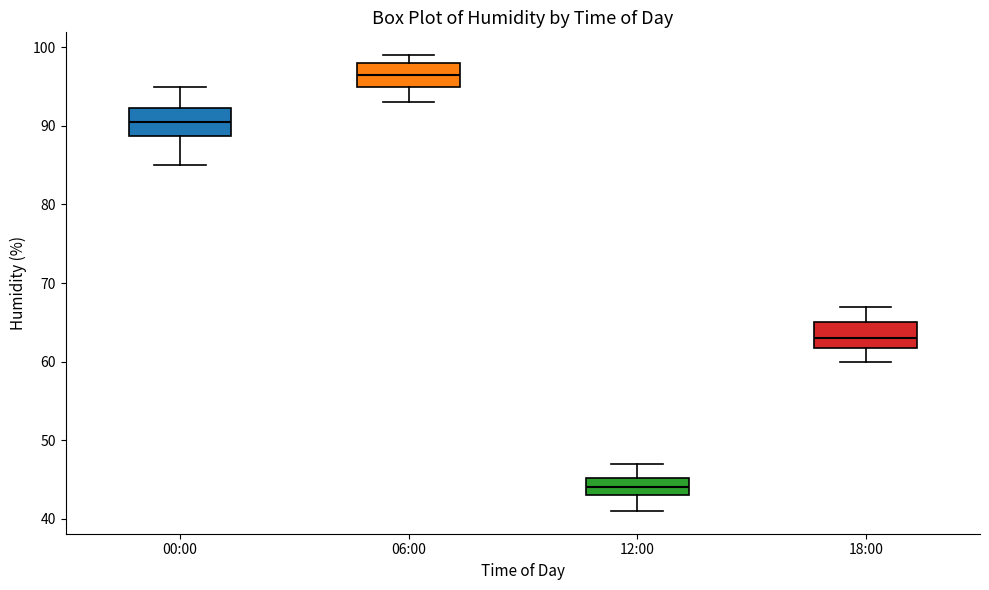

Reading left to right, read every box against the y-axis: the position of its median line, the range the box covers, and the ends of its whiskers. The values are not printed on the chart, so give them approximately, as read against the axis.

00:00: median 91, box 89 to 92, whiskers 85 to 95
06:00: median 97, box 95 to 98, whiskers 93 to 99
12:00: median 44, box 43 to 45, whiskers 41 to 47
18:00: median 63, box 62 to 65, whiskers 60 to 67